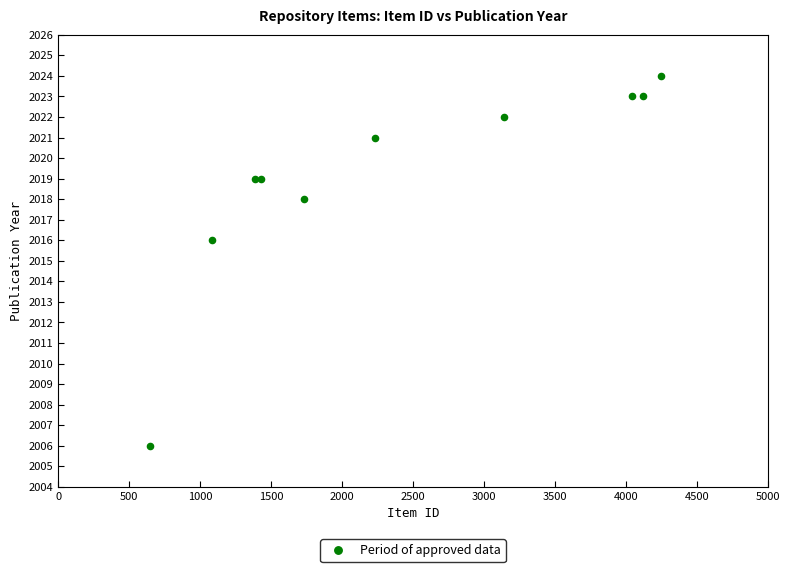

What Y value in the scatter plot is closest to 2015?

2016